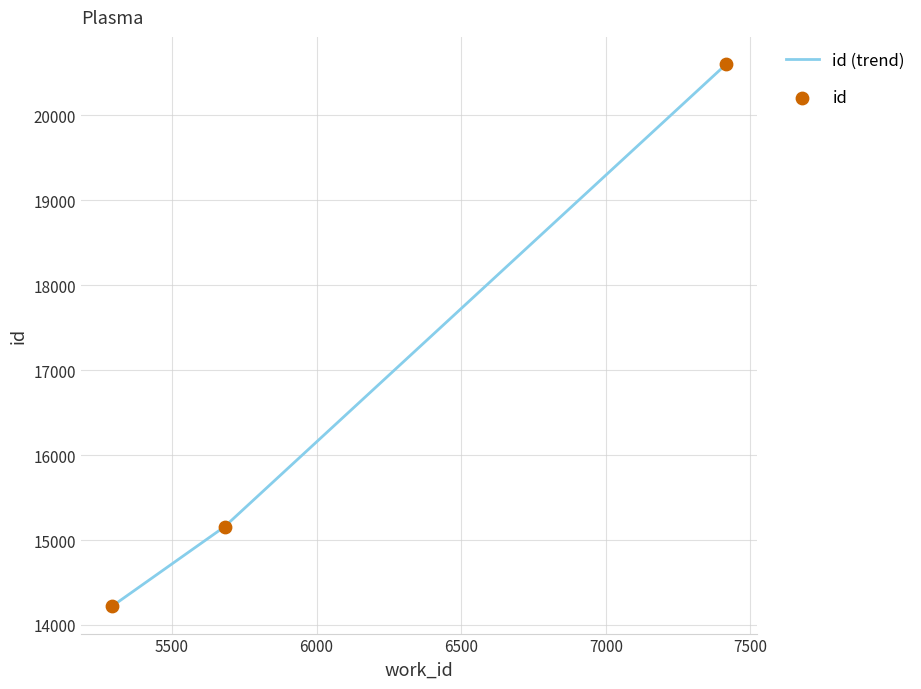

What is the difference between the maximum and minimum values?

6387